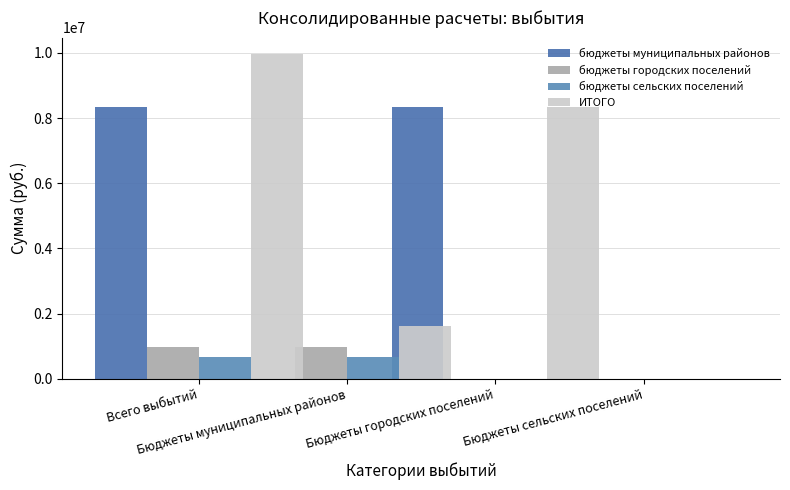

What is the difference between the highest and lowest values at Бюджеты муниципальных районов?

1618600.0